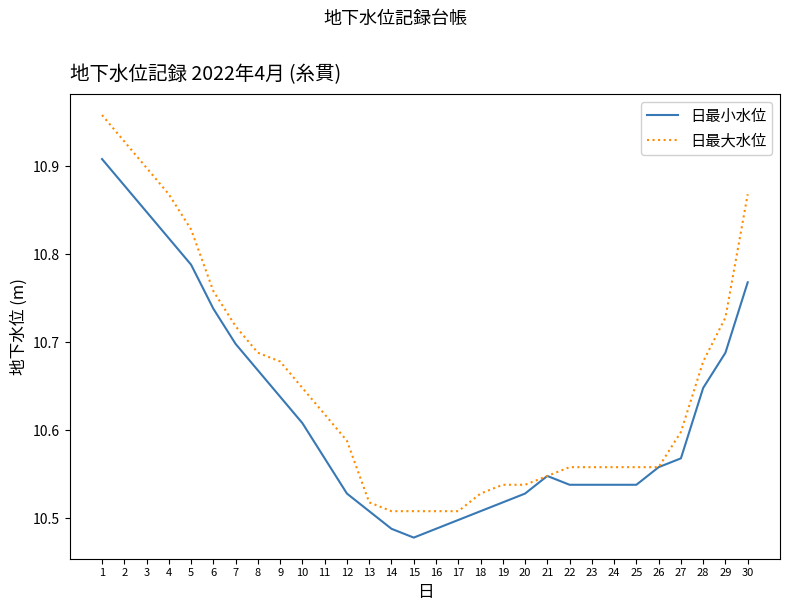

What is the sum of all 日最小水位 values?

318.6